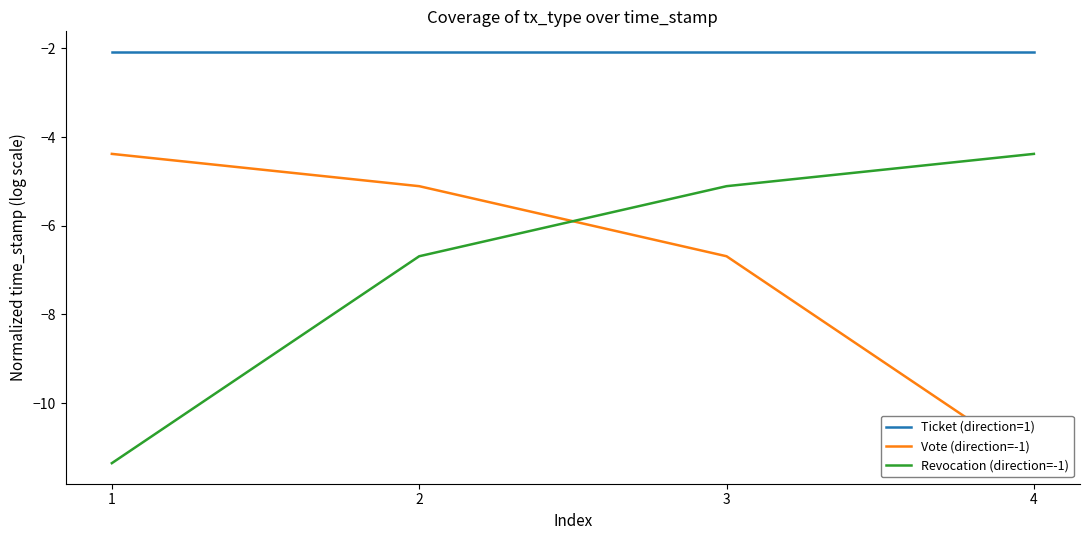

What is the value of the Revocation (direction=-1) point at the 2nd from the left?

-6.7